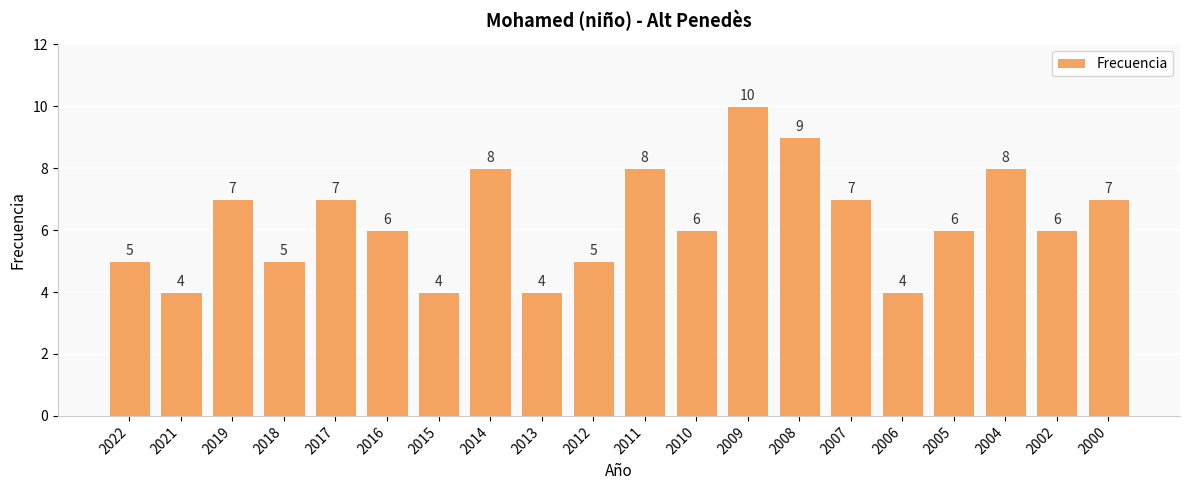

How many data points does each series have?

20